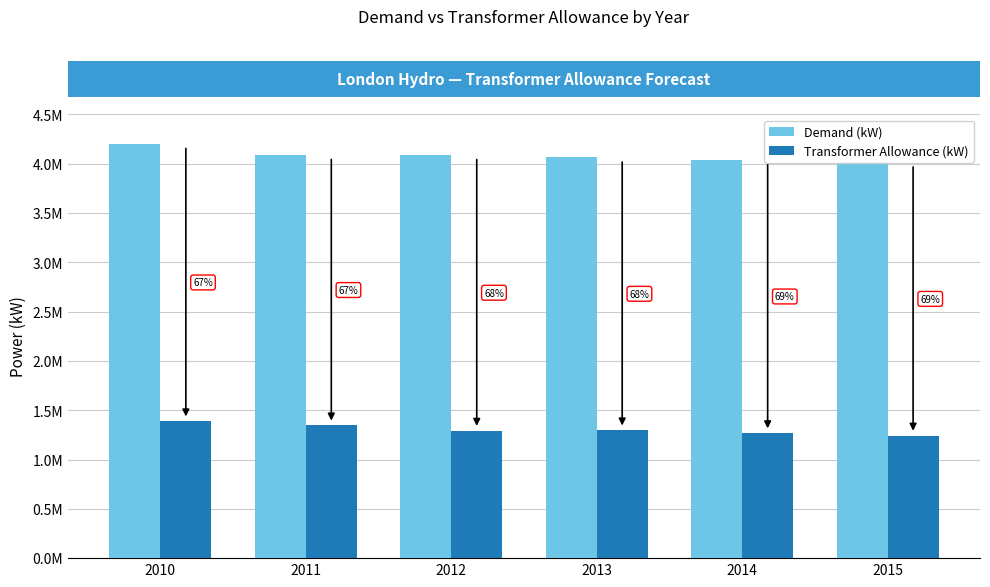

How many data points in Transformer Allowance (kW) are above 1296169?

3